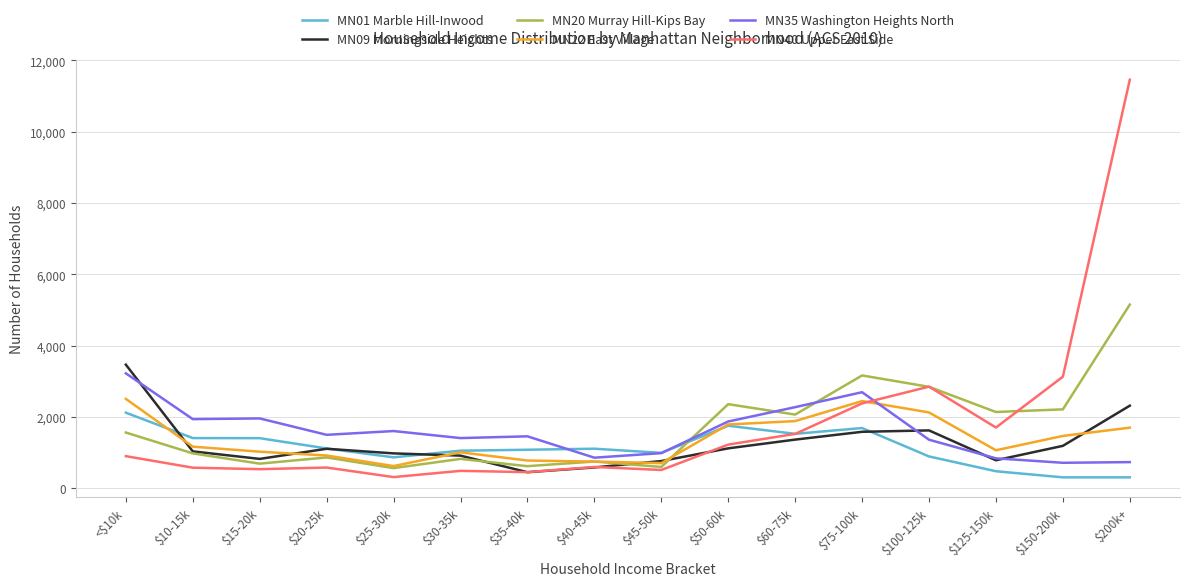

The value of MN01 Marble Hill-Inwood at $45-50k is 996. True or false?

True